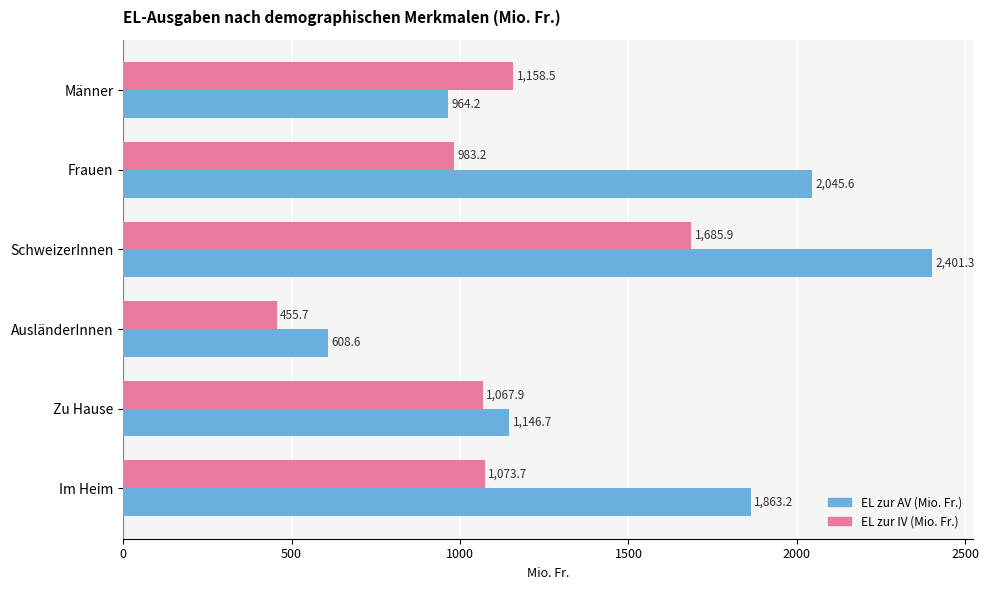

What is the difference between the EL zur IV (Mio. Fr.) values at Zu Hause and AusländerInnen?

612.2